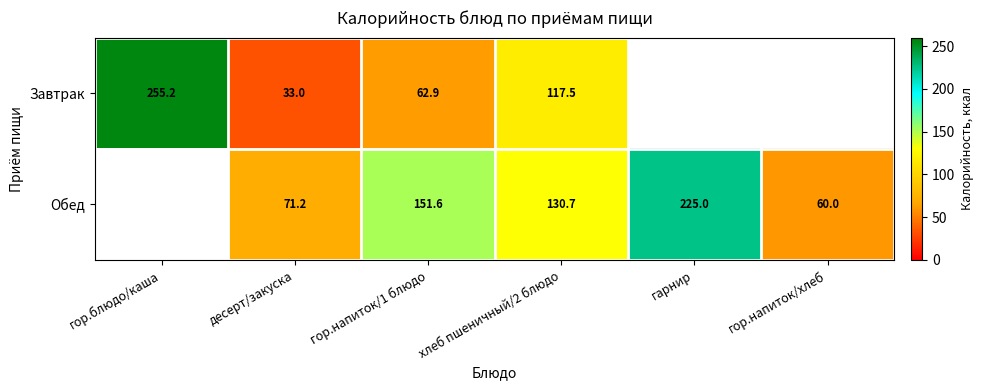

How many distinct data groups are displayed?

2